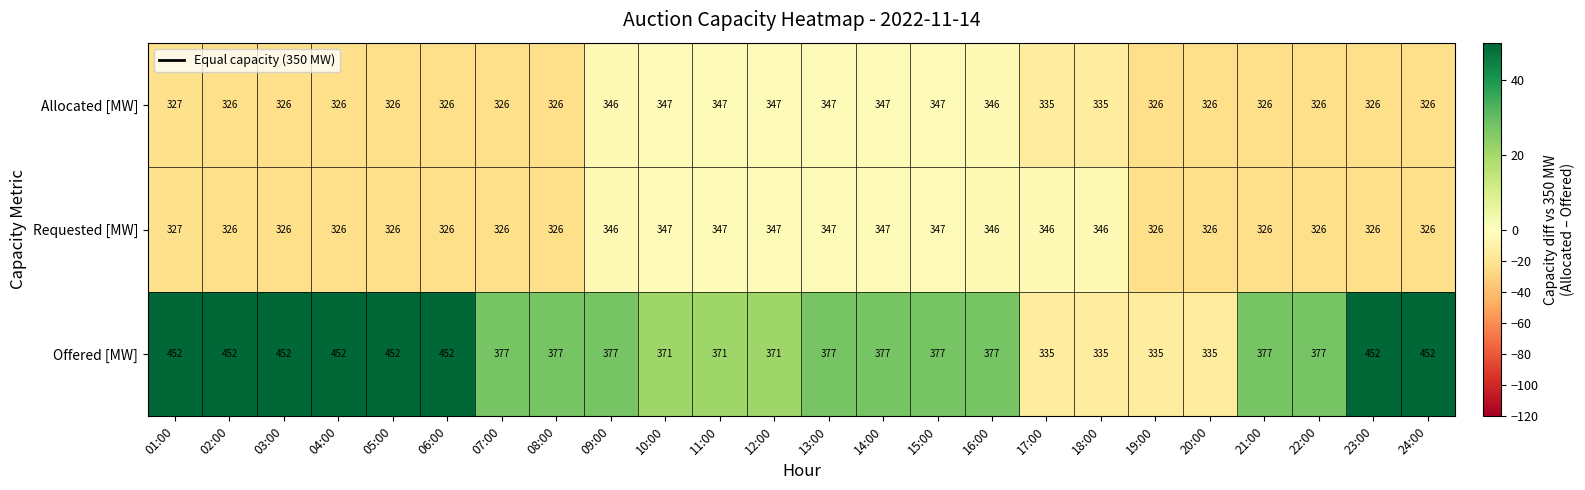

The value of Allocated [MW] at 03:00 is 326. True or false?

True